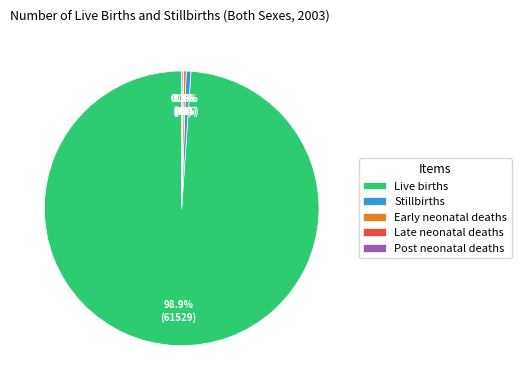

Which category has the biggest portion of the pie?

Live births